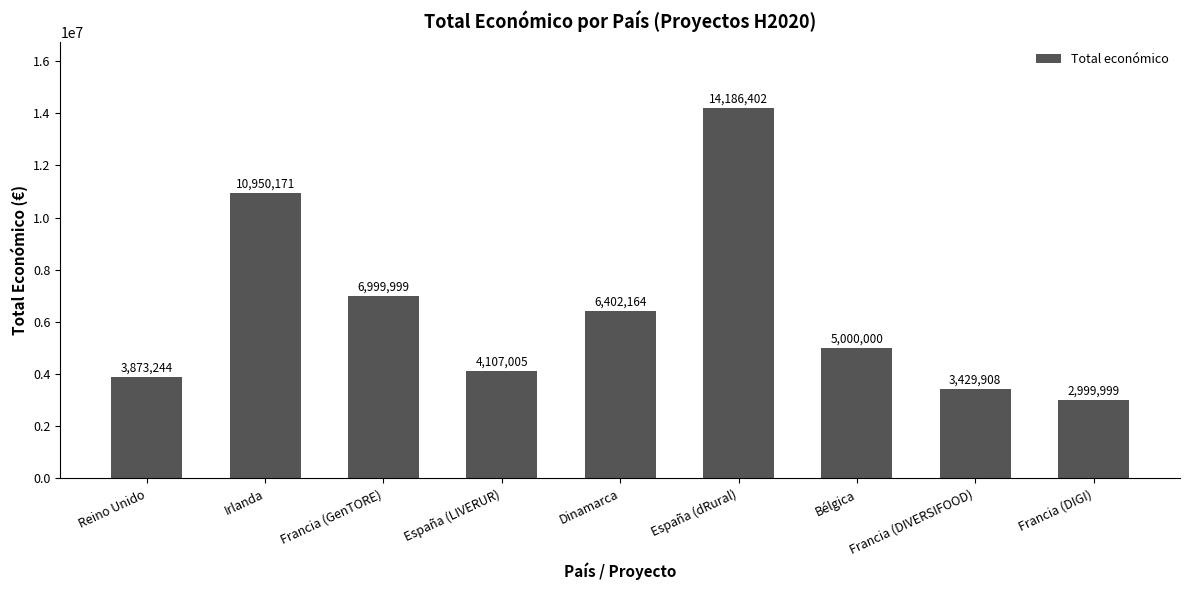

What is the difference between the maximum and second lowest values?

10756494